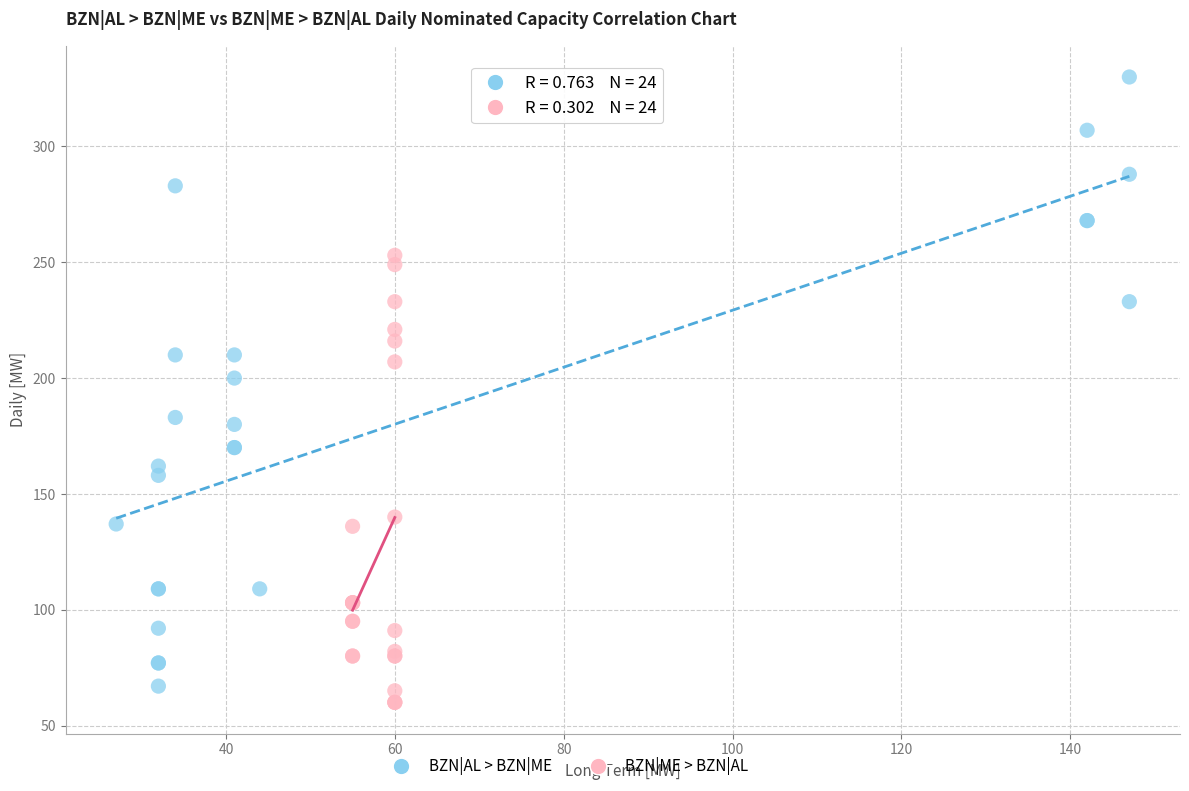

Which series contains the highest Y value?

BZN|AL > BZN|ME